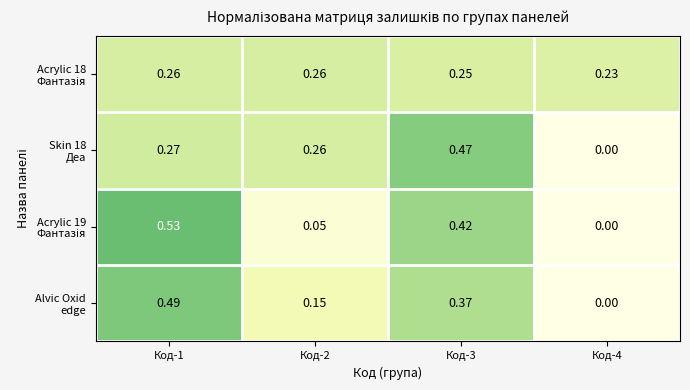

Which series has the largest range (max minus min)?

Acrylic 19 Фантазія